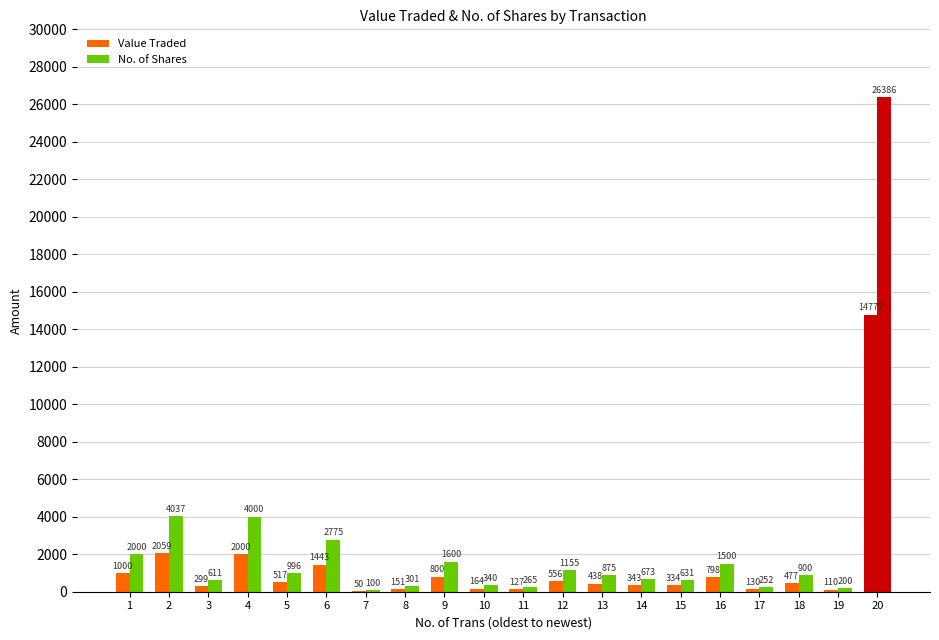

What is the maximum value for No. of Shares?

26386